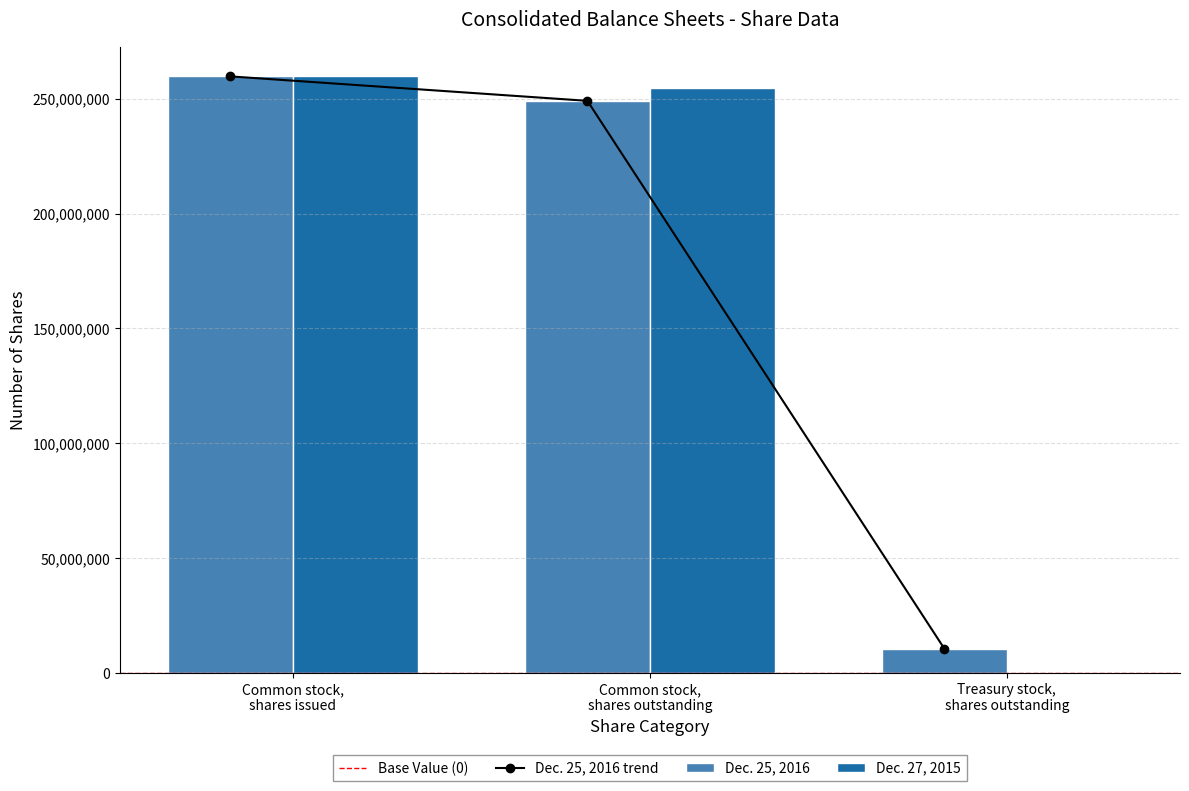

Rank the categories by Dec. 27, 2015 value from lowest to highest.

Treasury stock, shares outstanding, Common stock, shares outstanding, Common stock, shares issued